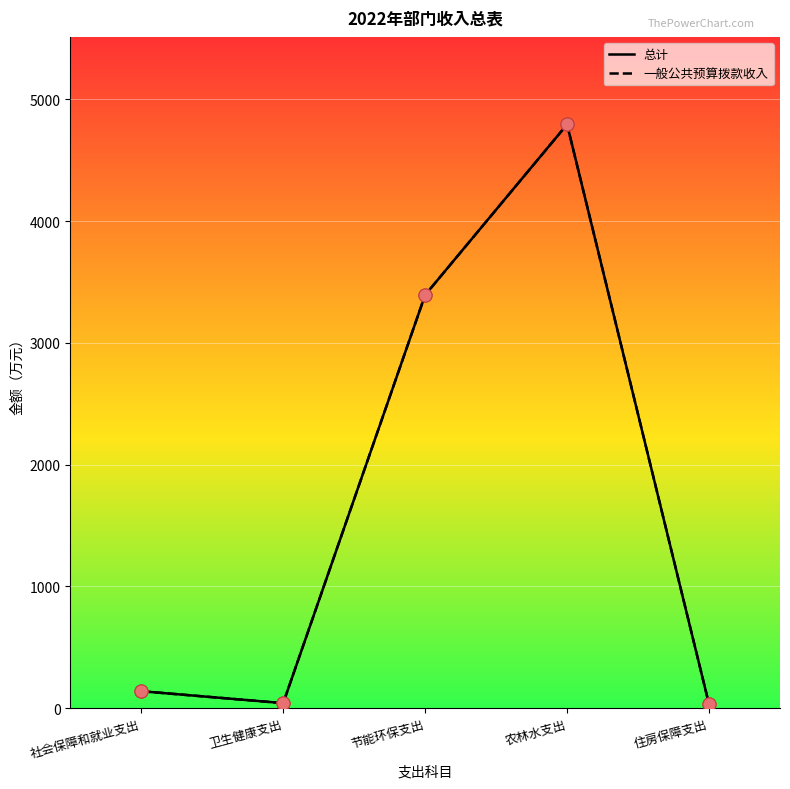

At how many categories does at least one series exceed 3600?

1